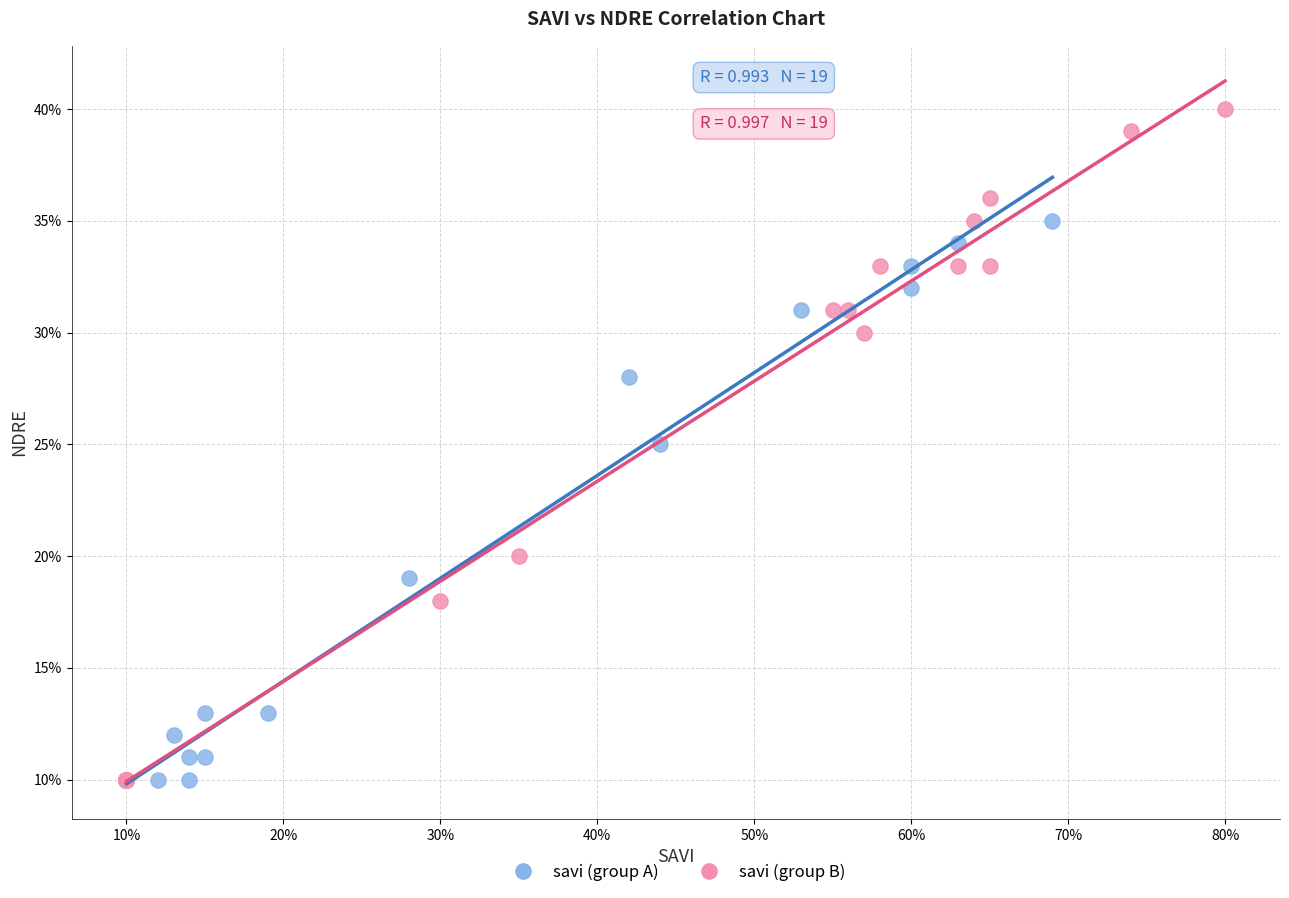

What are all the series names shown in the legend?

savi (group A), savi (group B)